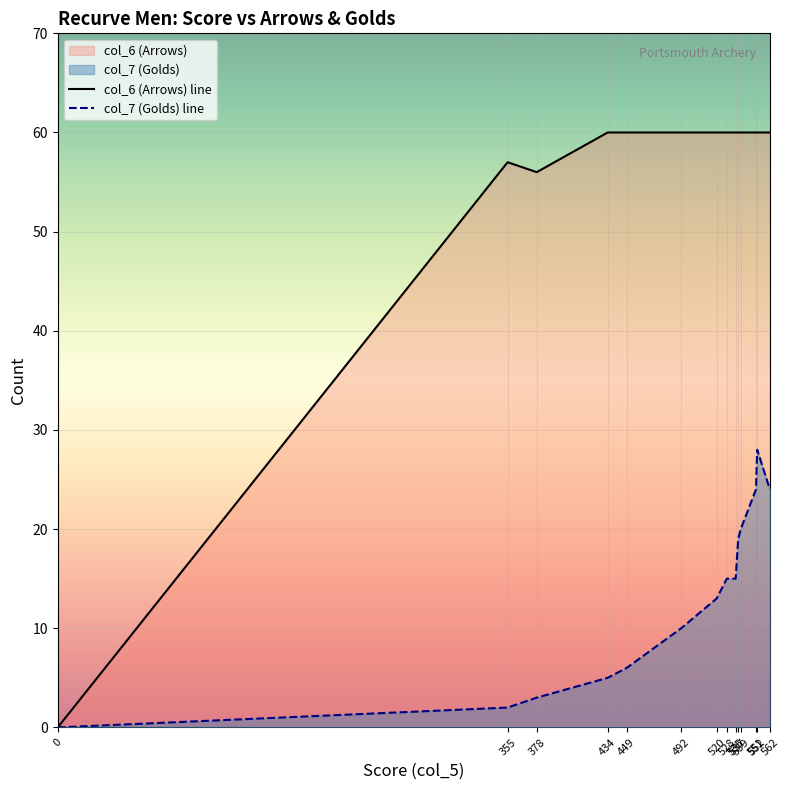

How many data points does each series have?

14